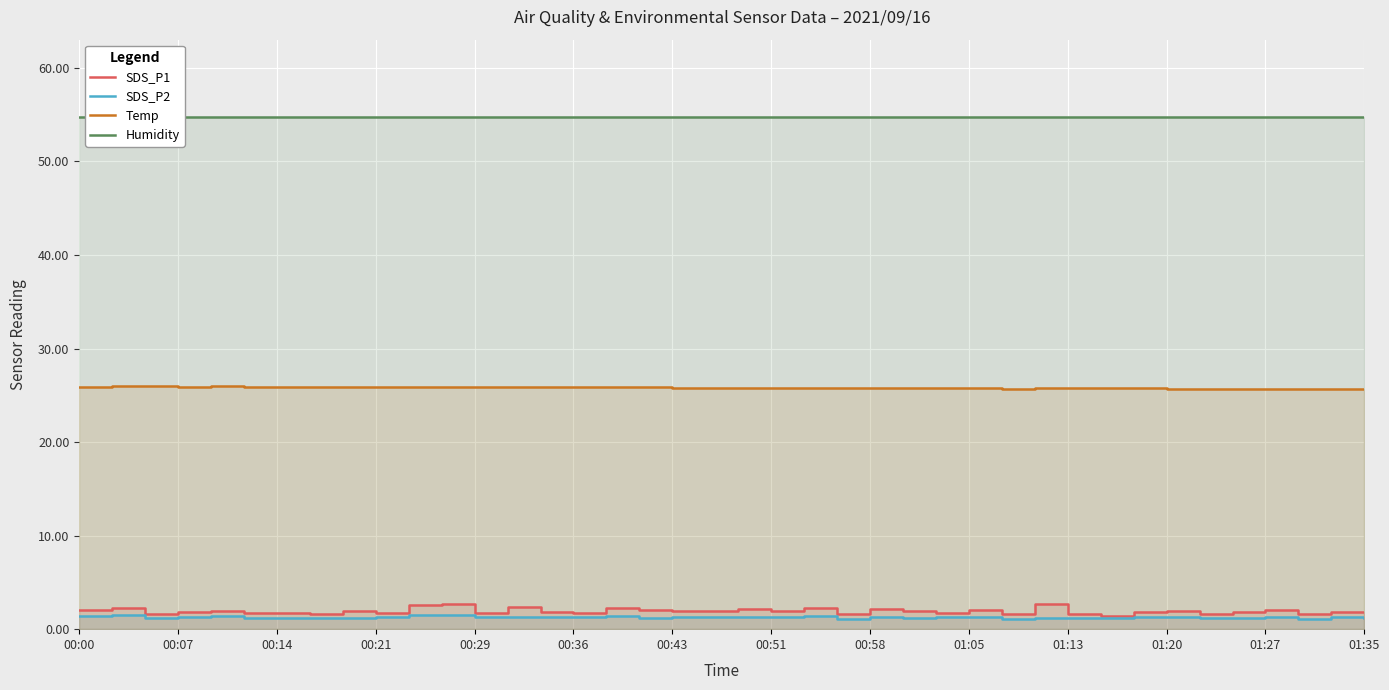

At how many categories does at least one series exceed 9?

40